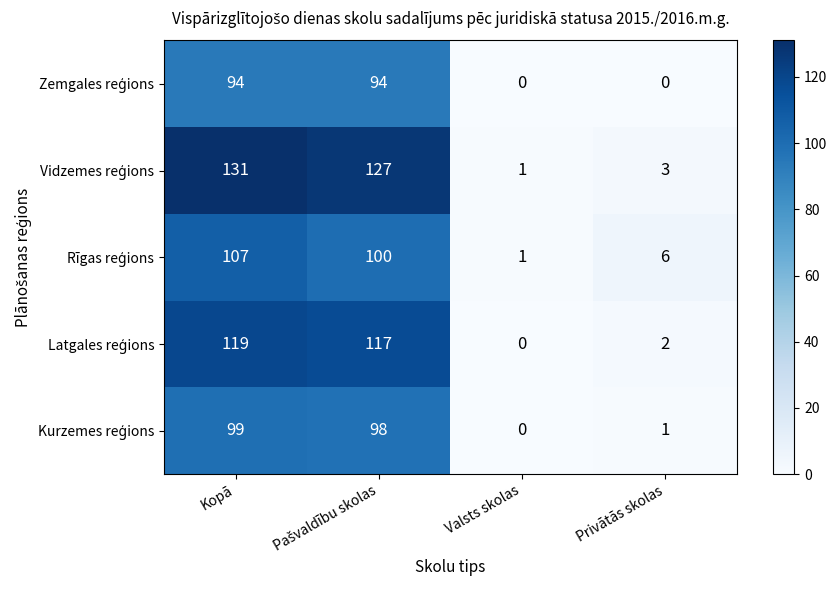

At which category is the sum across all series the highest?

Kopā